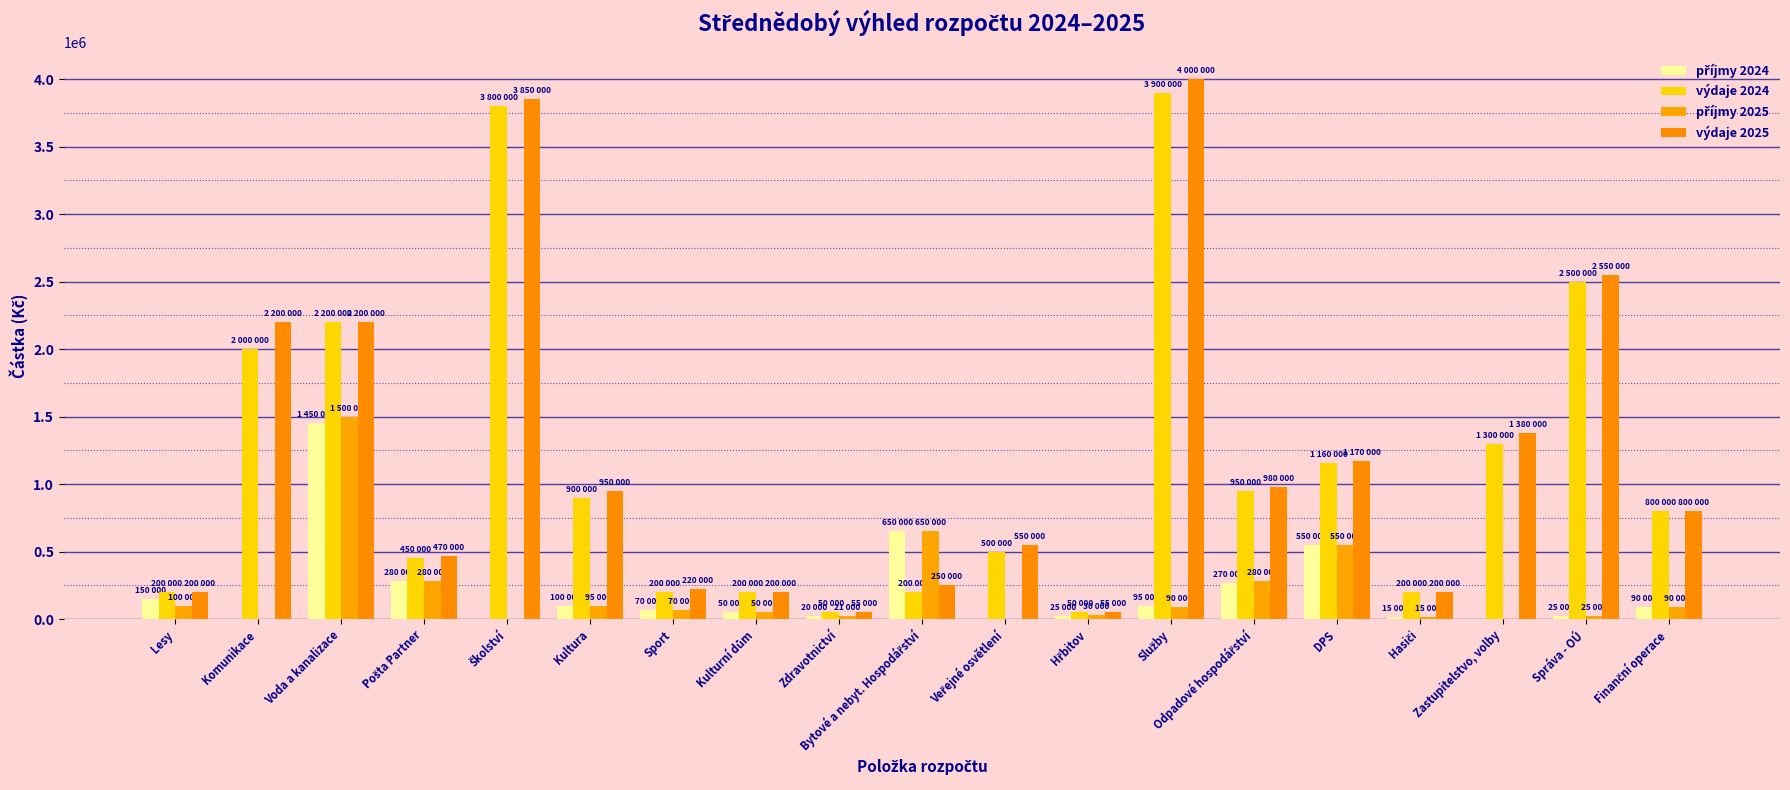

Between Finanční operace and Lesy, which is larger?

Lesy